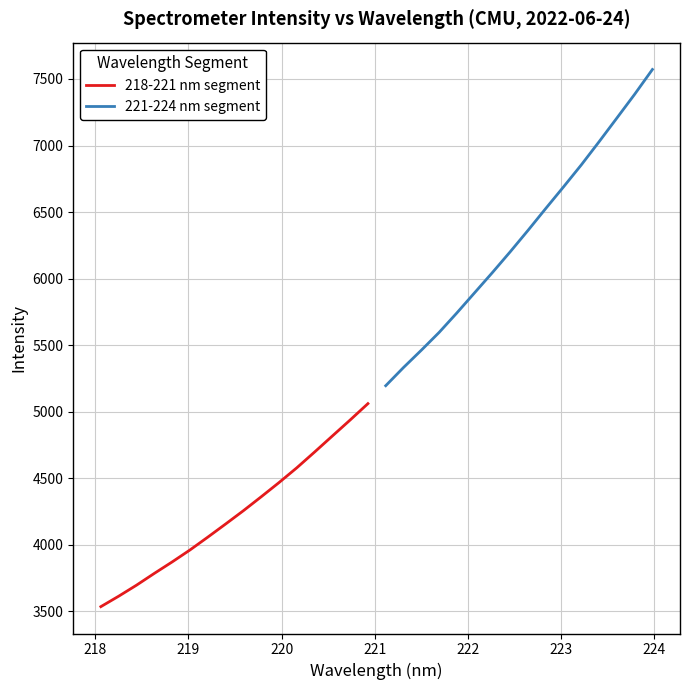

What is the minimum value for 221-224 nm segment?

5195.6